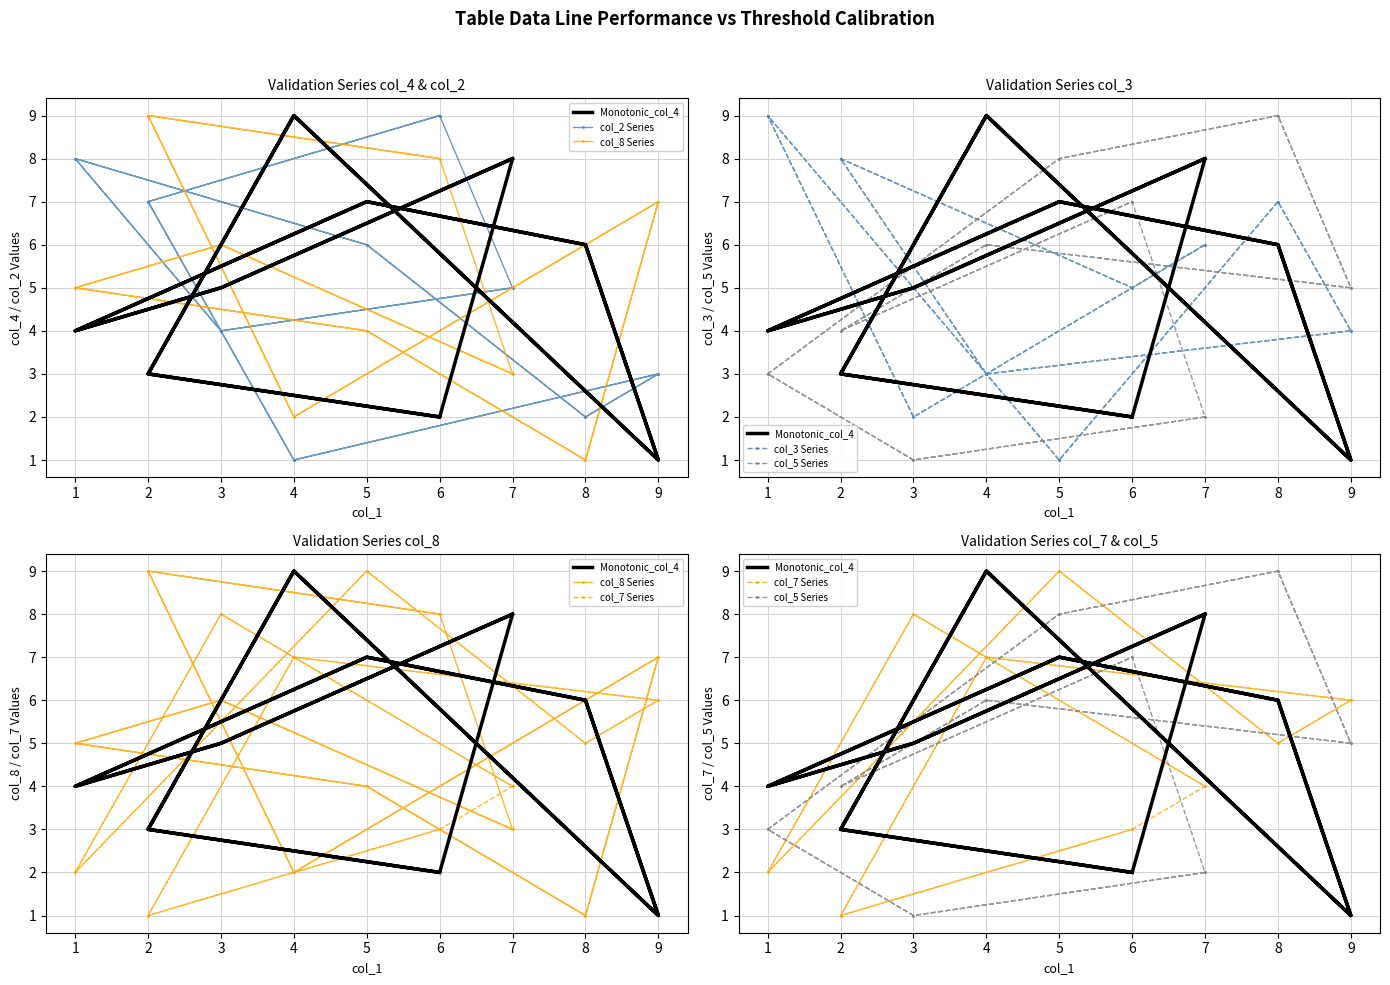

What is the maximum value for col_3 Series?

9